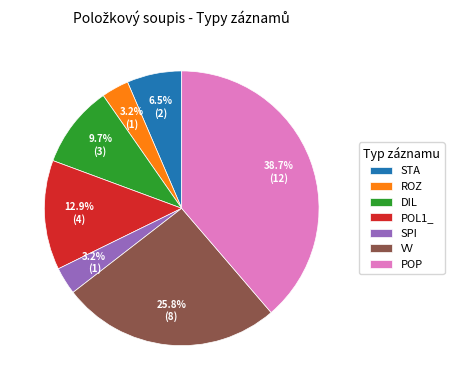

Which category has the biggest portion of the pie?

POP